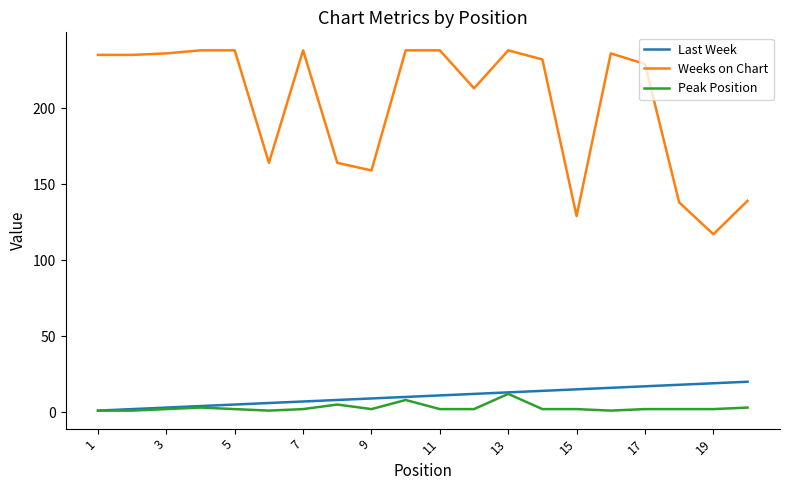

Is this an area chart (filled region under the line)?

No